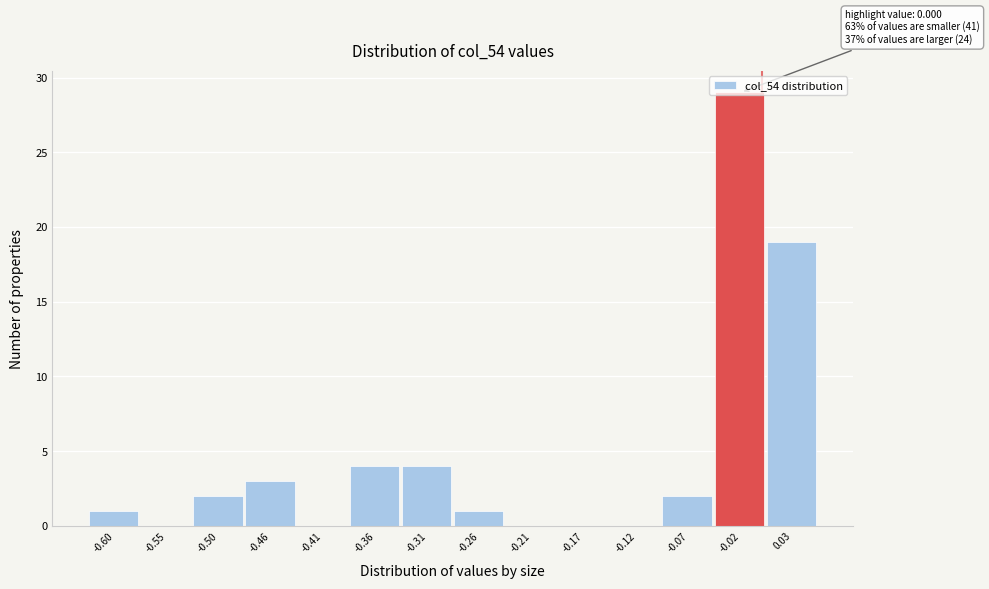

Which range on the x-axis has the tallest bar?

-0.045 to 0.005